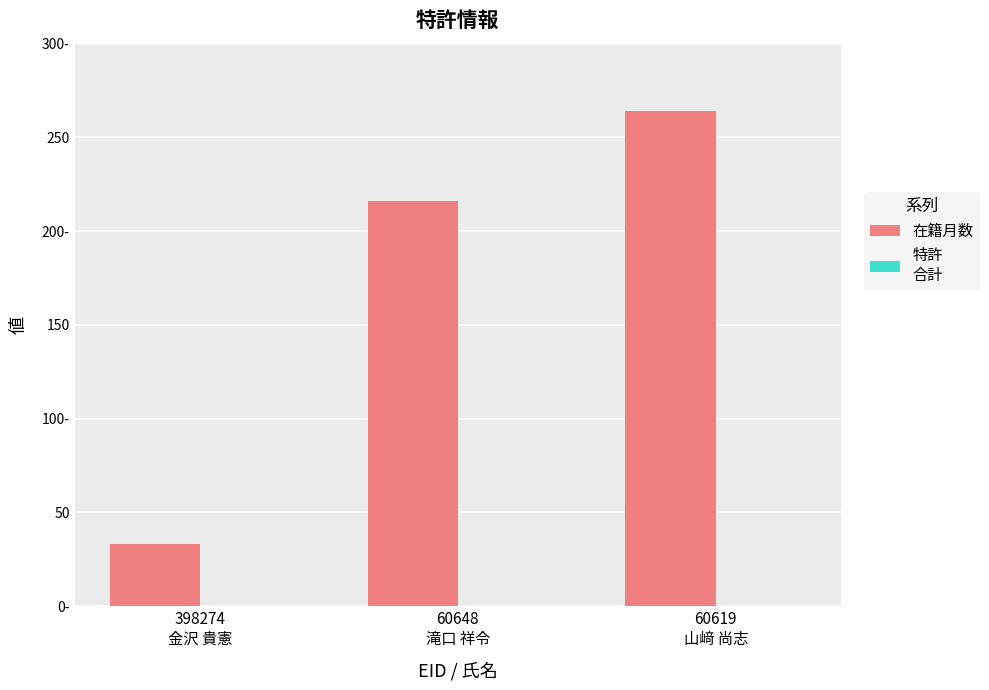

Which has a higher value, 398274
金沢 貴憲 or 60619
山﨑 尚志?

60619
山﨑 尚志